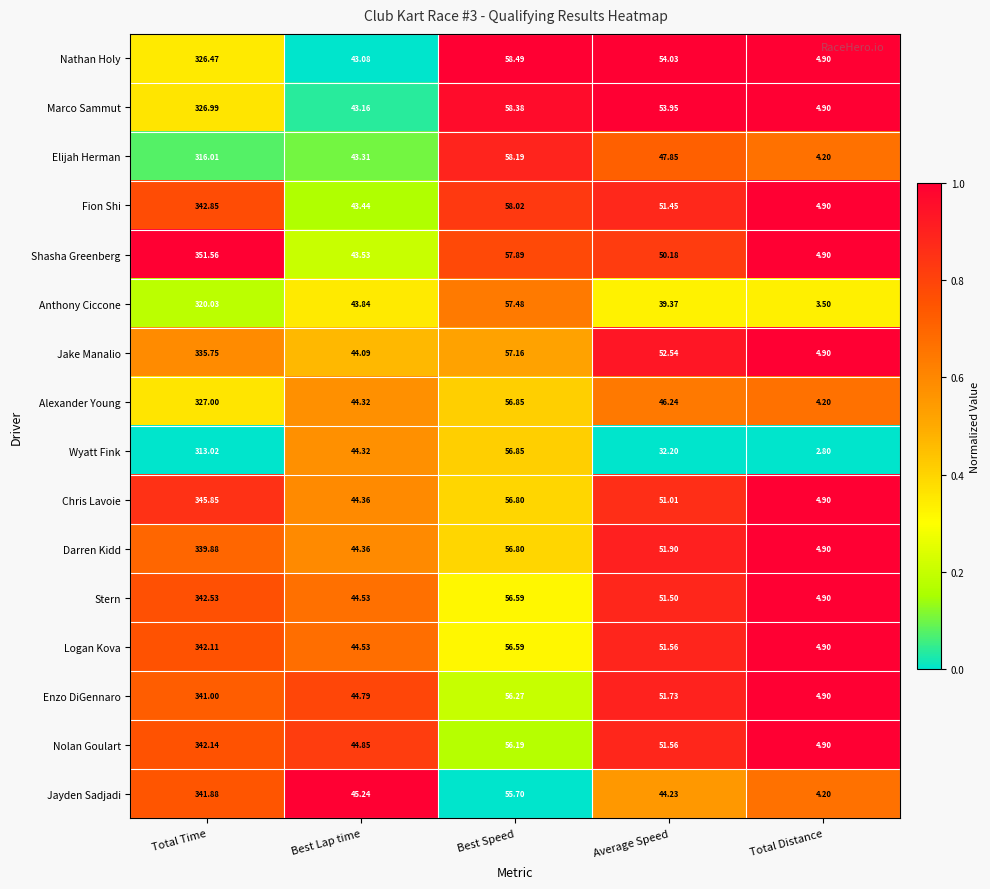

Where does the Anthony Ciccone series first go above 43?

Total Time